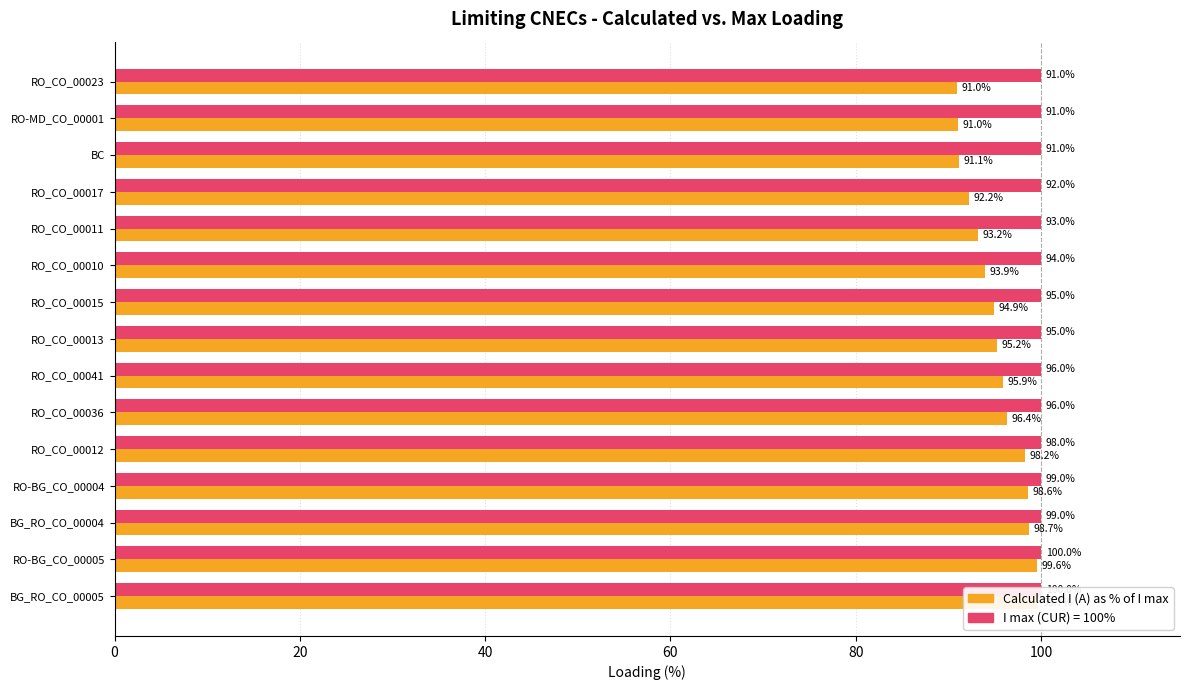

The value of Calculated I % at RO_CO_00015 is 94.9. True or false?

True